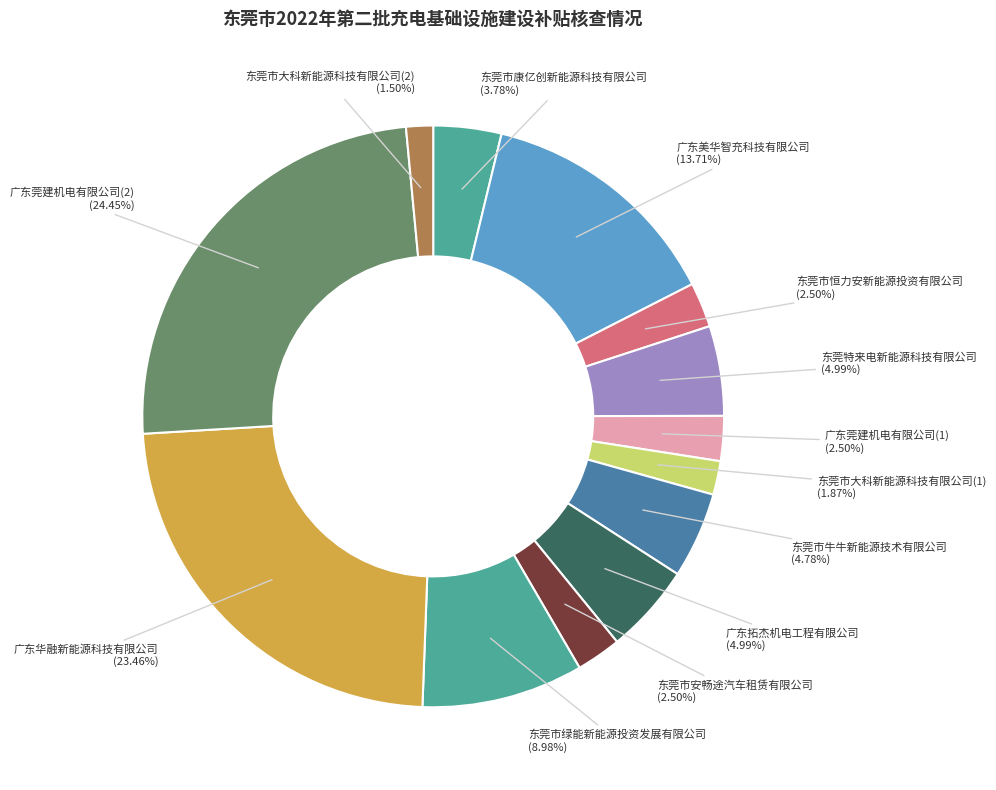

Does 东莞市绿能新能源投资发展有限公司 account for over 50% of the chart?

No